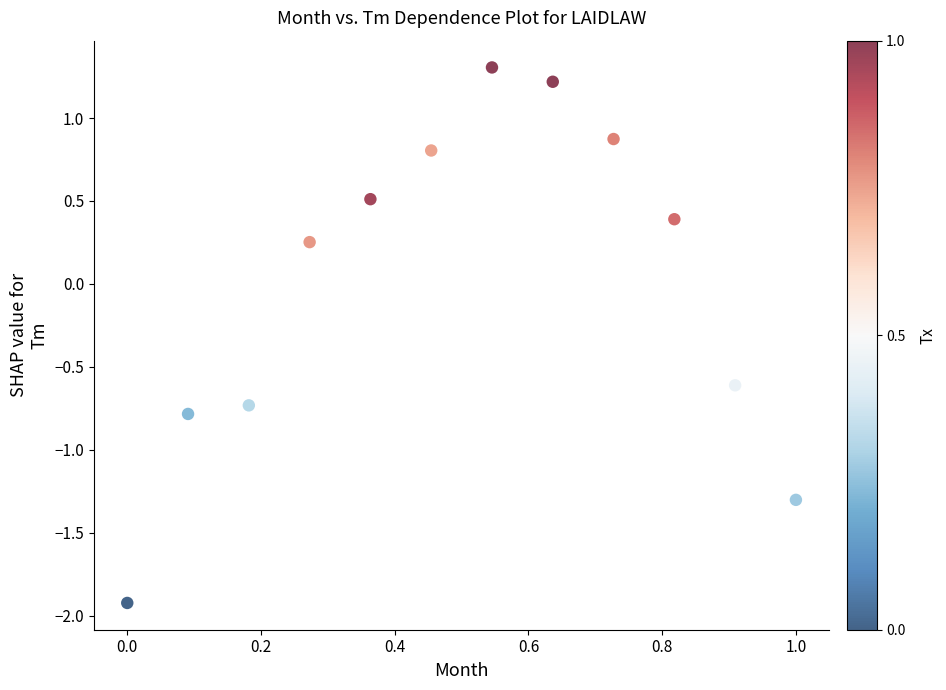

What is the range of X values (max minus min)?

1.0